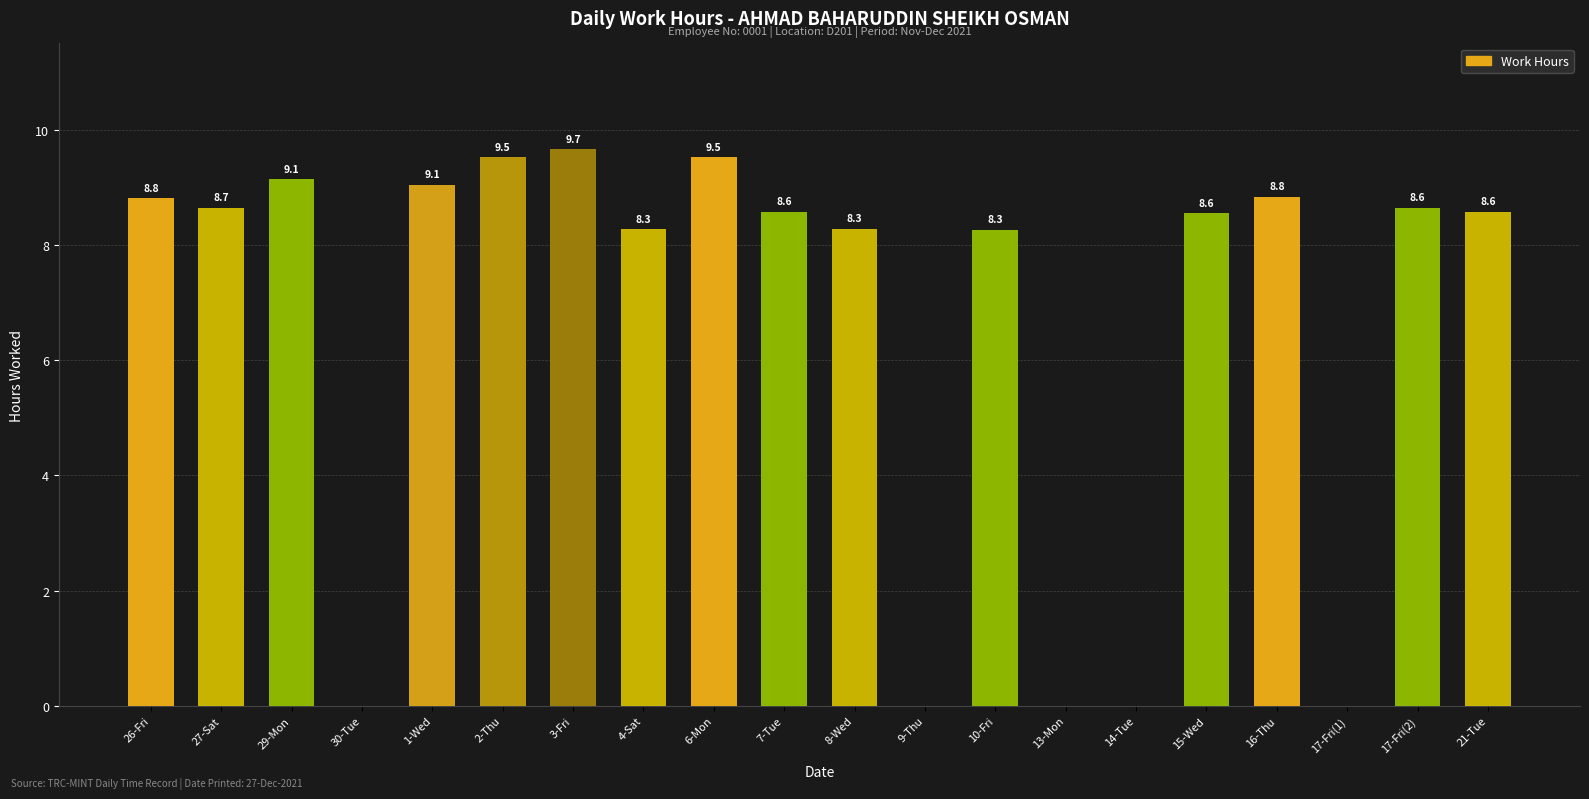

Which category has the highest value across all series?

3-Fri